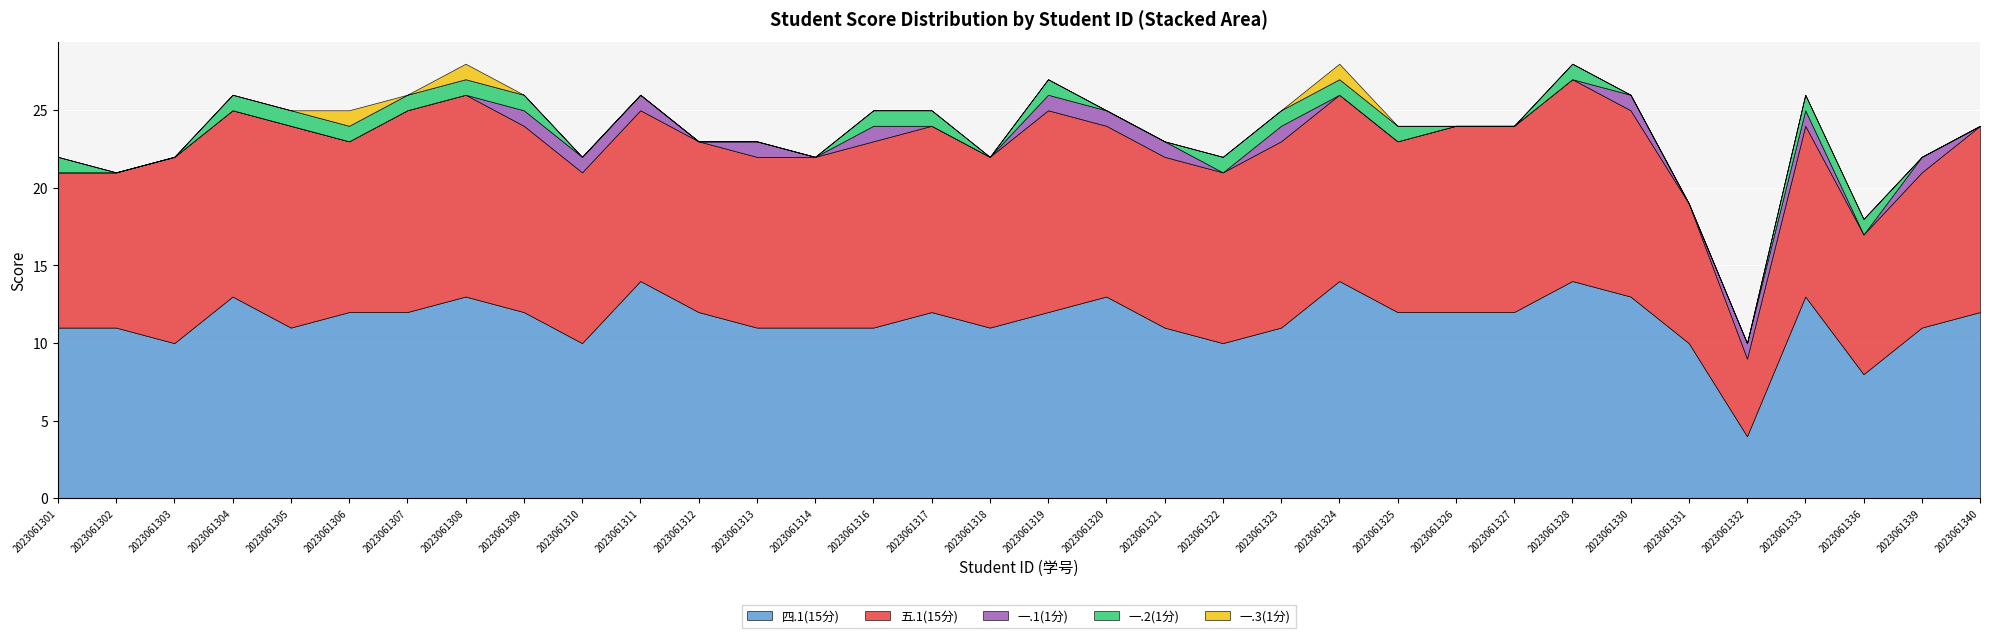

Reading left to right, list all the values displayed in this chart.

四.1(15分): 11	11	10	13	11	12	12	13	12	10	14	12	11	11	11	12	11	12	13	11	10	11	14	12	12	12	14	13	10	4	13	8	11	12
五.1(15分): 10	10	12	12	13	11	13	13	12	11	11	11	11	11	12	12	11	13	11	11	11	12	12	11	12	12	13	12	9	5	11	9	10	12
一.1(1分): 0	0	0	0	0	0	0	0	1	1	1	0	1	0	1	0	0	1	1	1	0	1	0	0	0	0	0	1	0	1	1	0	1	0
一.2(1分): 1	0	0	1	1	1	1	1	1	0	0	0	0	0	1	1	0	1	0	0	1	1	1	1	0	0	1	0	0	0	1	1	0	0
一.3(1分): 0	0	0	0	0	1	0	1	0	0	0	0	0	0	0	0	0	0	0	0	0	0	1	0	0	0	0	0	0	0	0	0	0	0